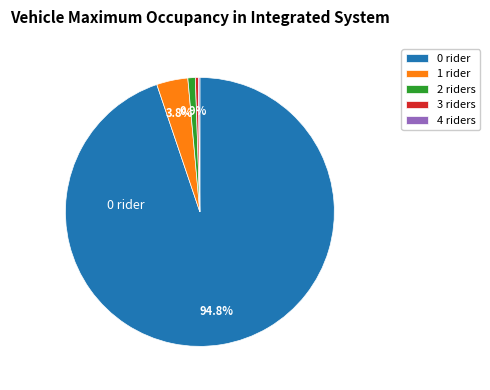

Combined, do 0 rider and 3 riders account for over 50%?

Yes